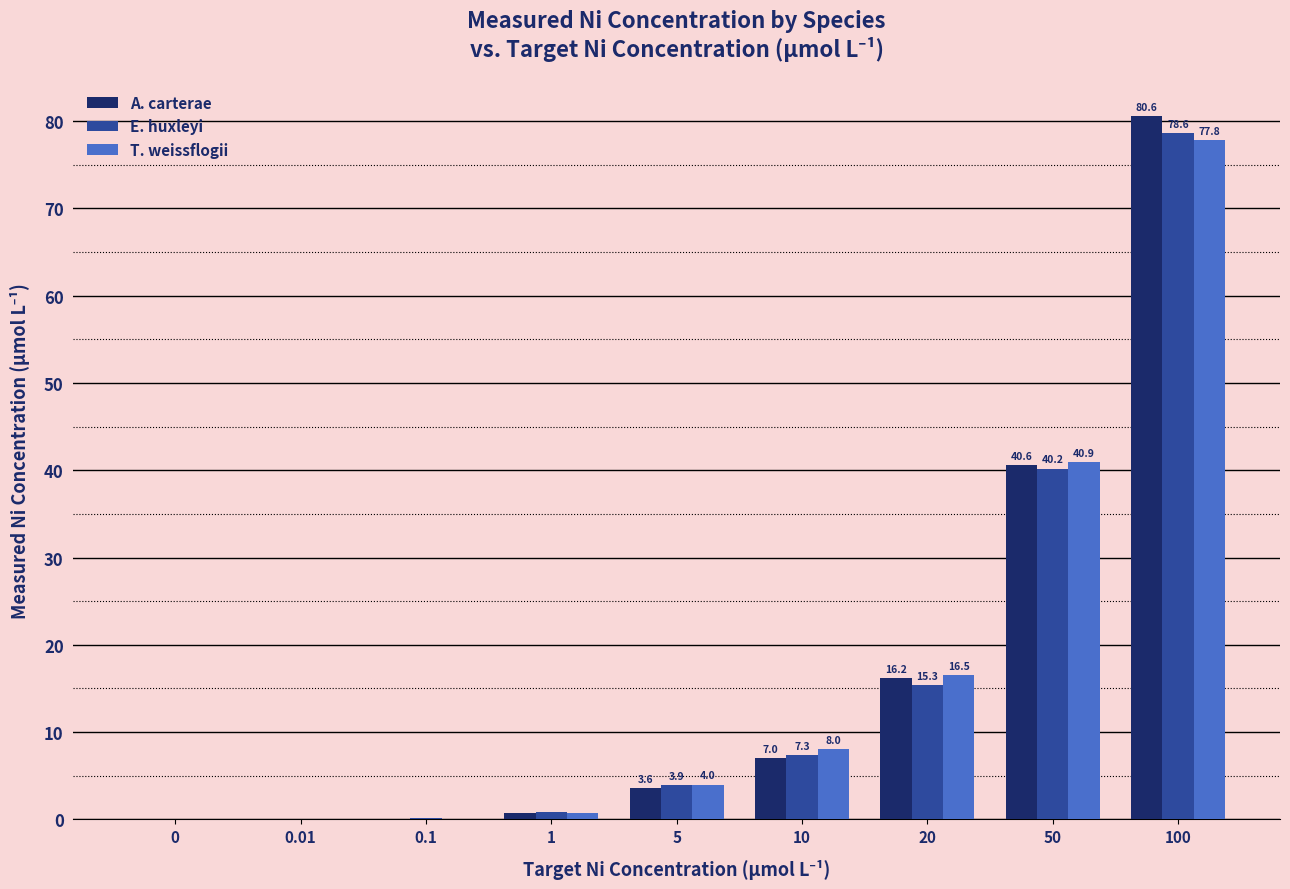

Does the chart contain stacked bars?

No